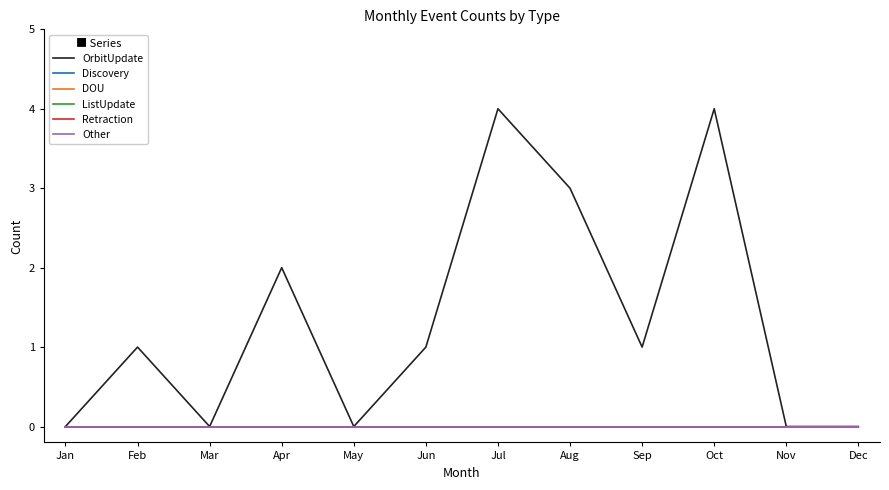

True or false: Discovery and OrbitUpdate cross at least once.

False